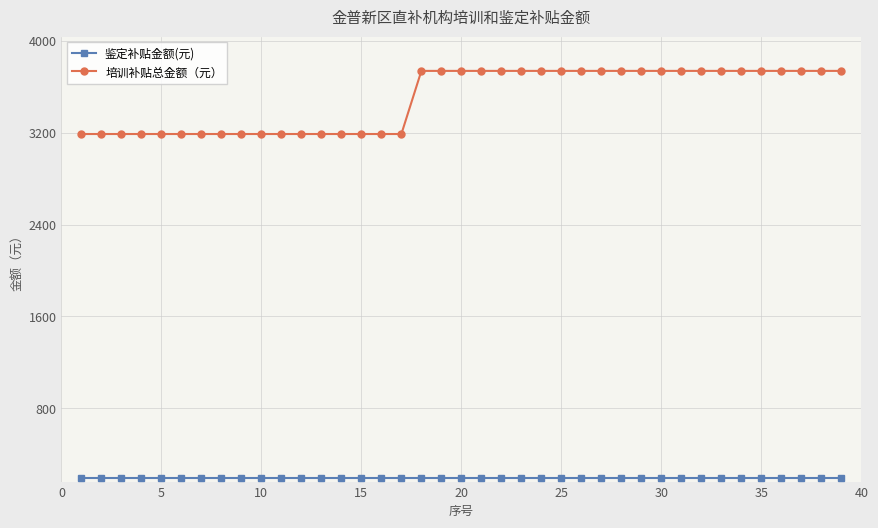

How many lines are shown in the chart?

2